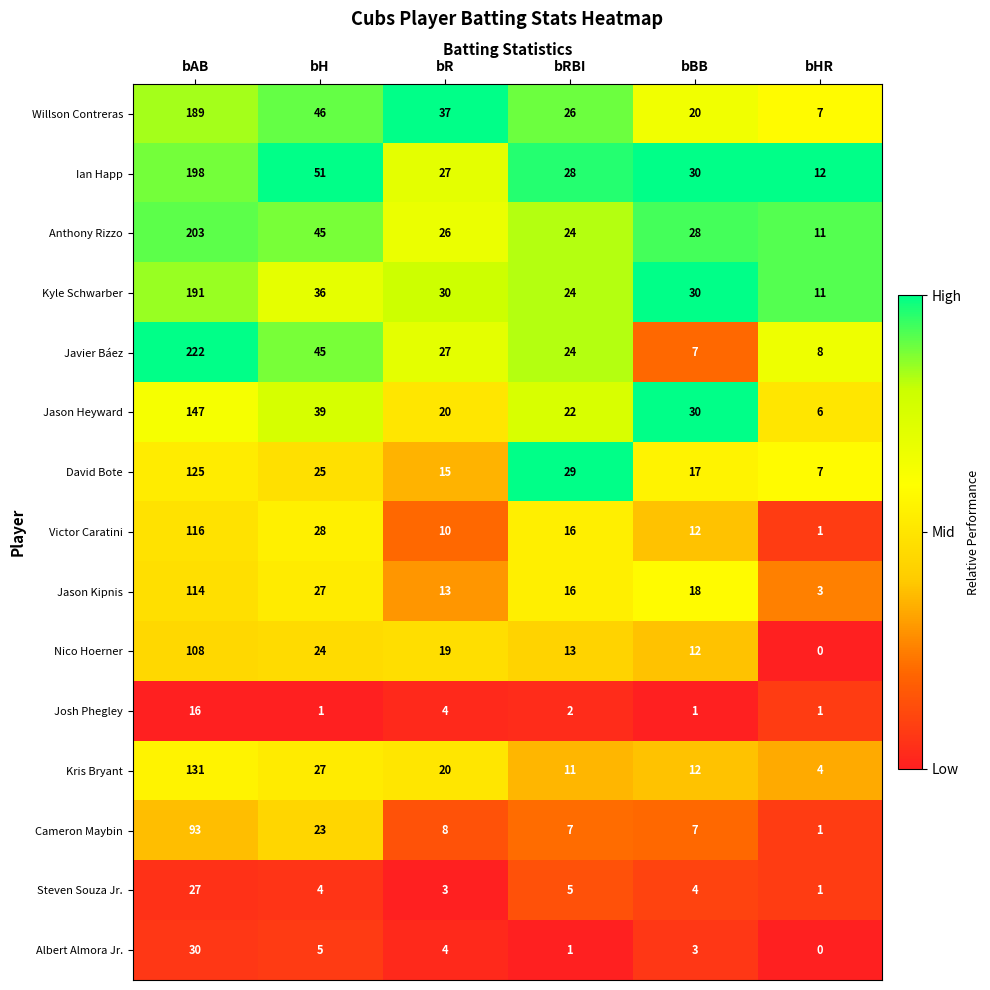

What is the average value of the Kyle Schwarber series?

54